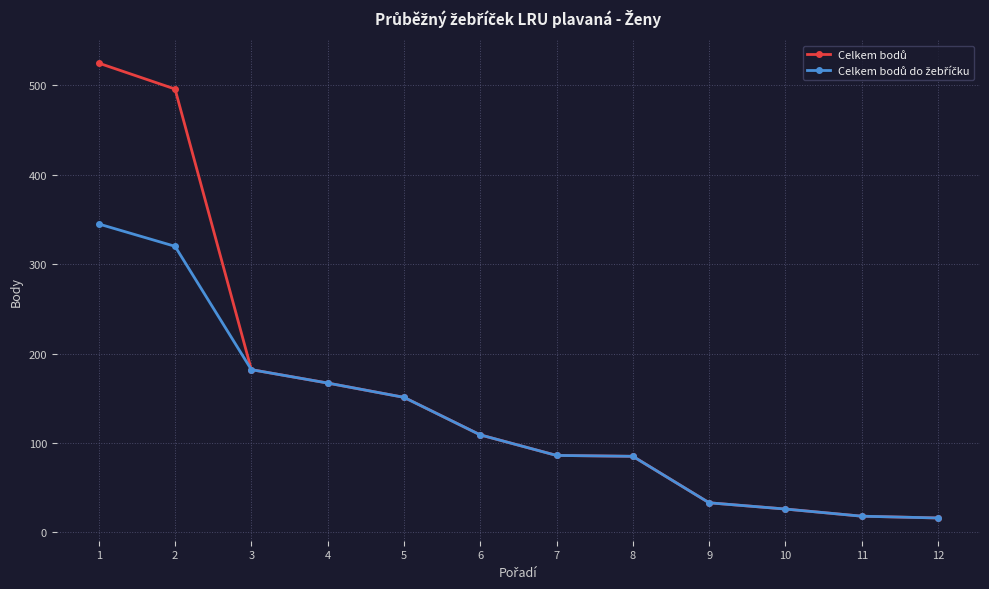

What is the total value across all series at 8?

170